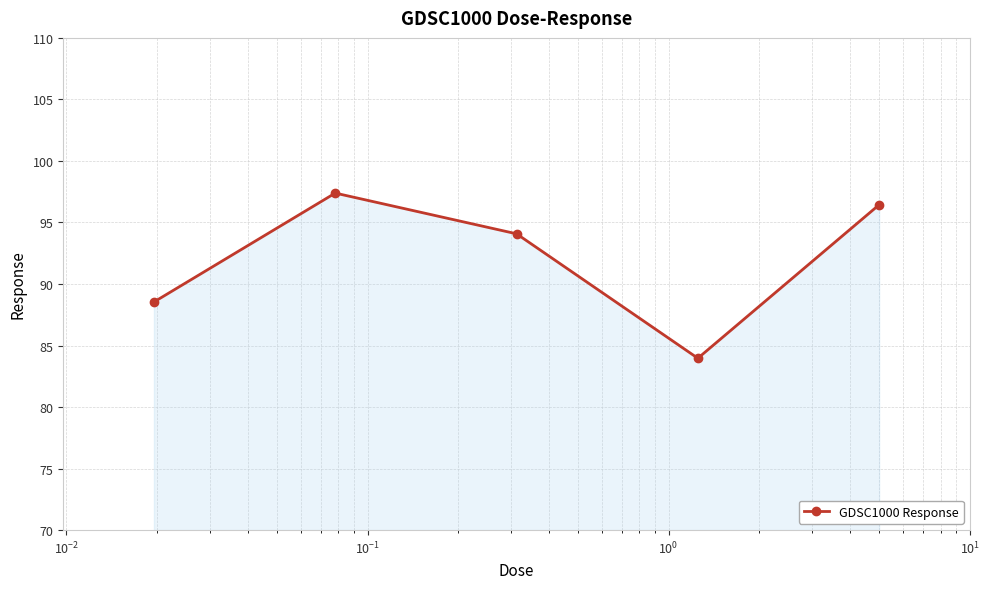

How many values exceed 94?

3